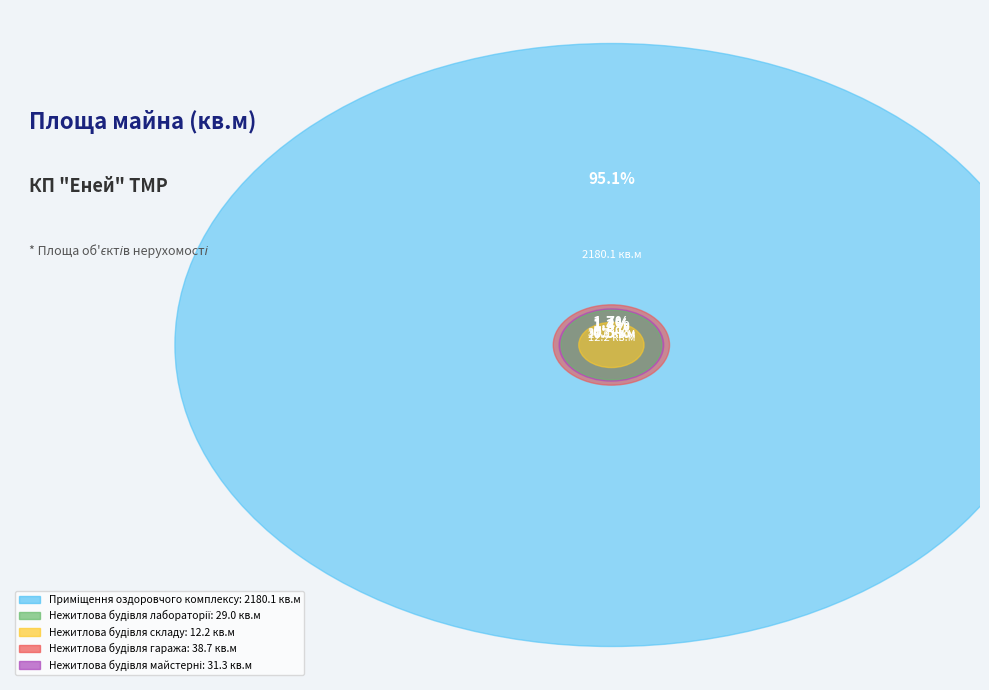

To the nearest percent, what is the difference between the largest and smallest slice percentages?

95%